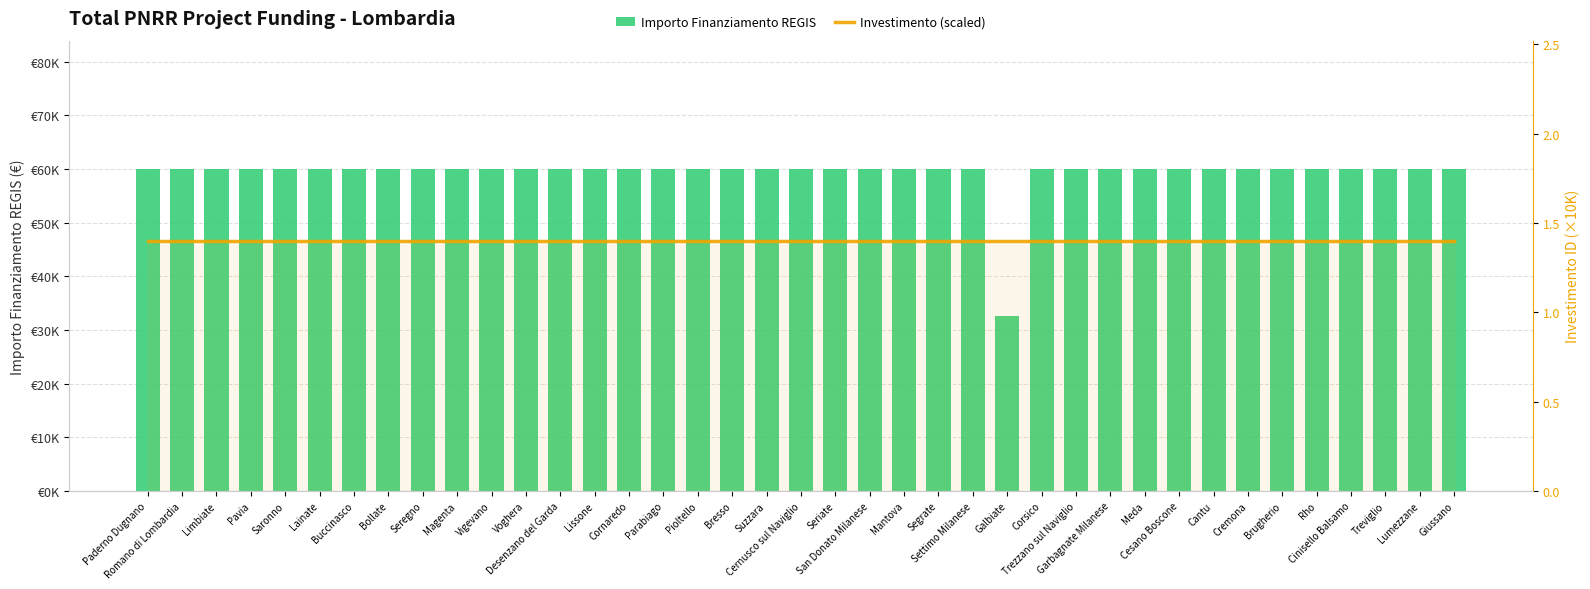

Which series has the largest total across all categories?

Importo Finanziamento REGIS